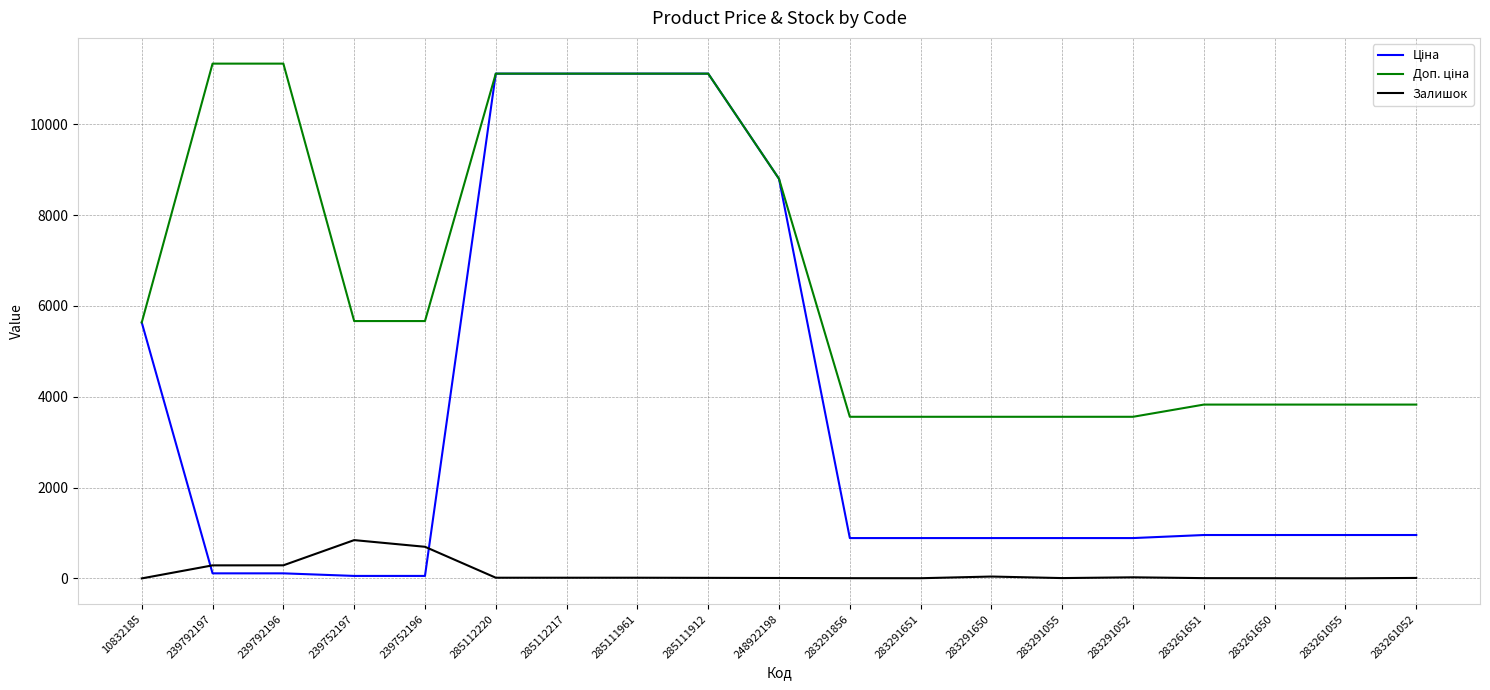

What is the maximum value shown in the chart?

11334.0